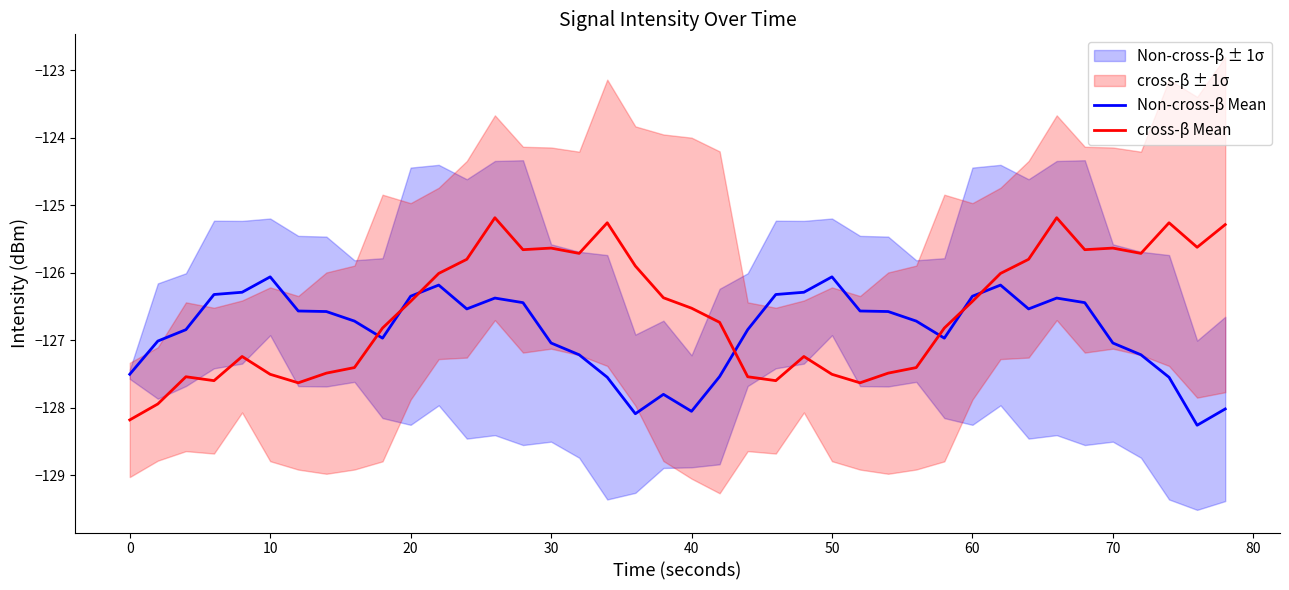

The value of cross-β Mean at 70 is -125.6. True or false?

True